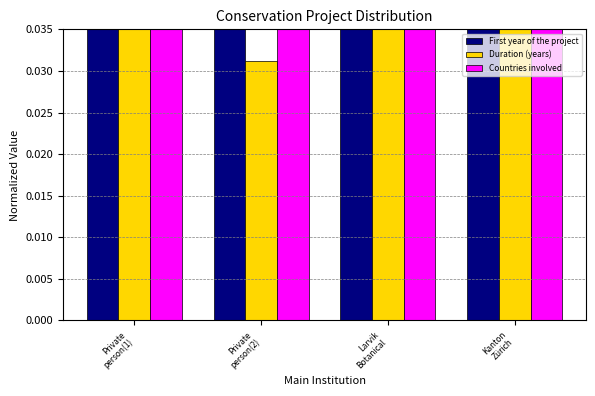

Are the bars horizontal?

No